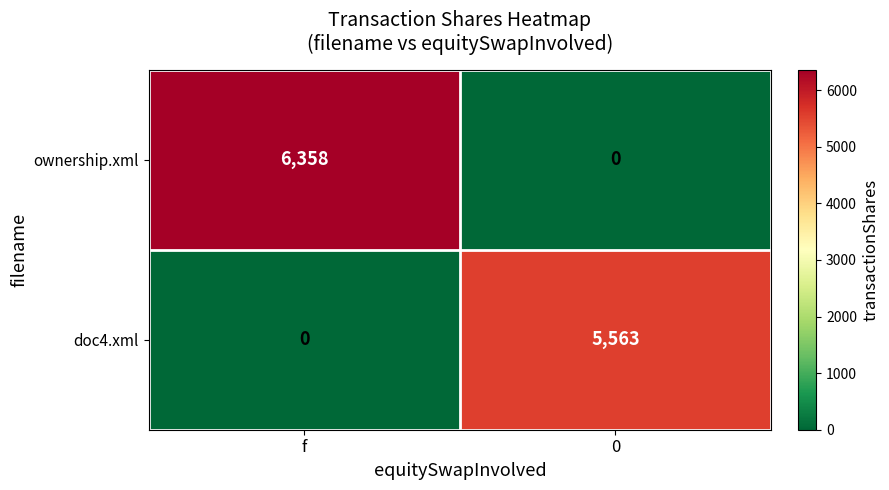

Rank the series by their average value, from highest to lowest.

ownership.xml, doc4.xml